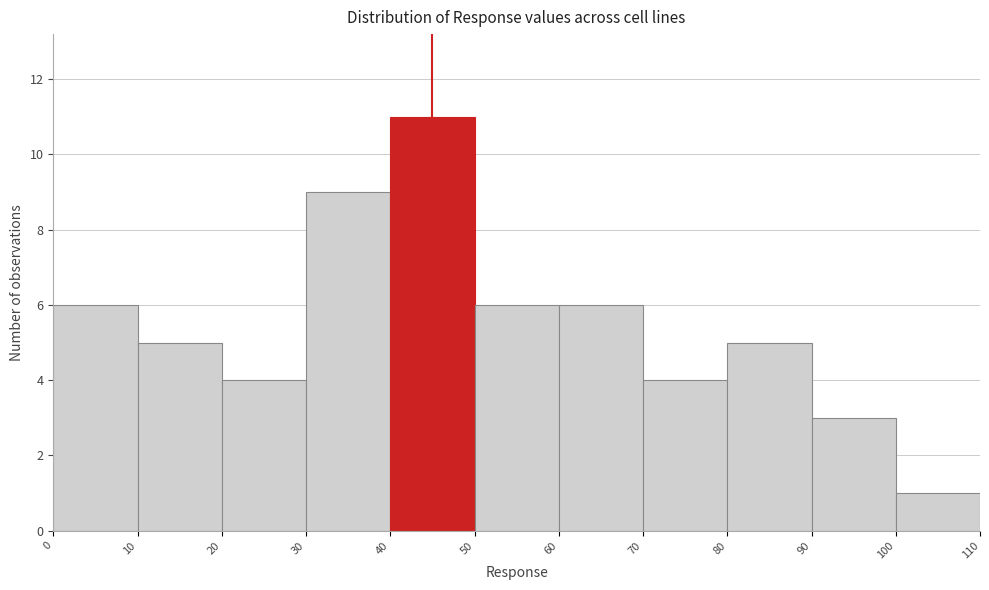

Reading left to right, list every bar in this chart as the range it spans on the x-axis followed by its height. The values are not printed on the chart, so give them approximately, as read against the axis.

0 to 10: 6
10 to 20: 5
20 to 30: 4
30 to 40: 9
40 to 50: 11
50 to 60: 6
60 to 70: 6
70 to 80: 4
80 to 90: 5
90 to 100: 3
100 to 110: 1